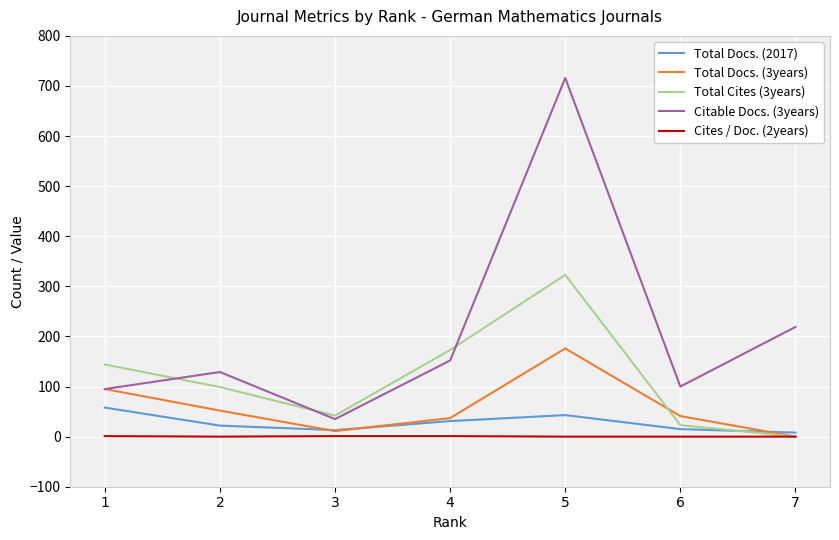

True or false: Cites / Doc. (2years) and Citable Docs. (3years) cross at least once.

False